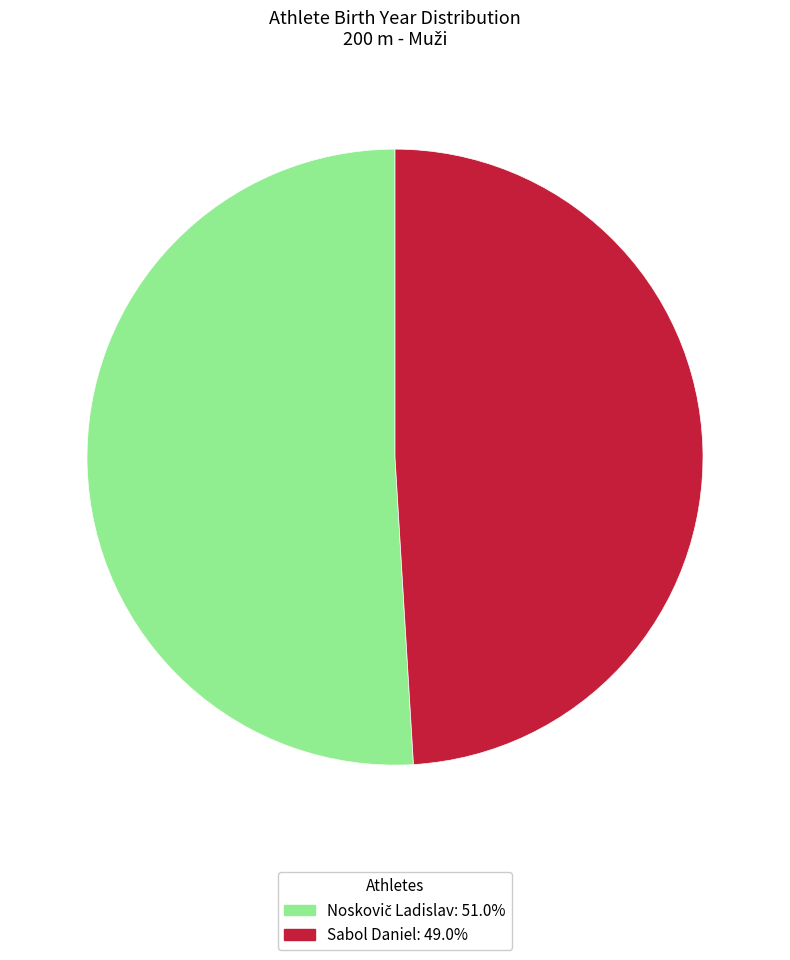

Does Sabol Daniel account for over 50% of the chart?

No